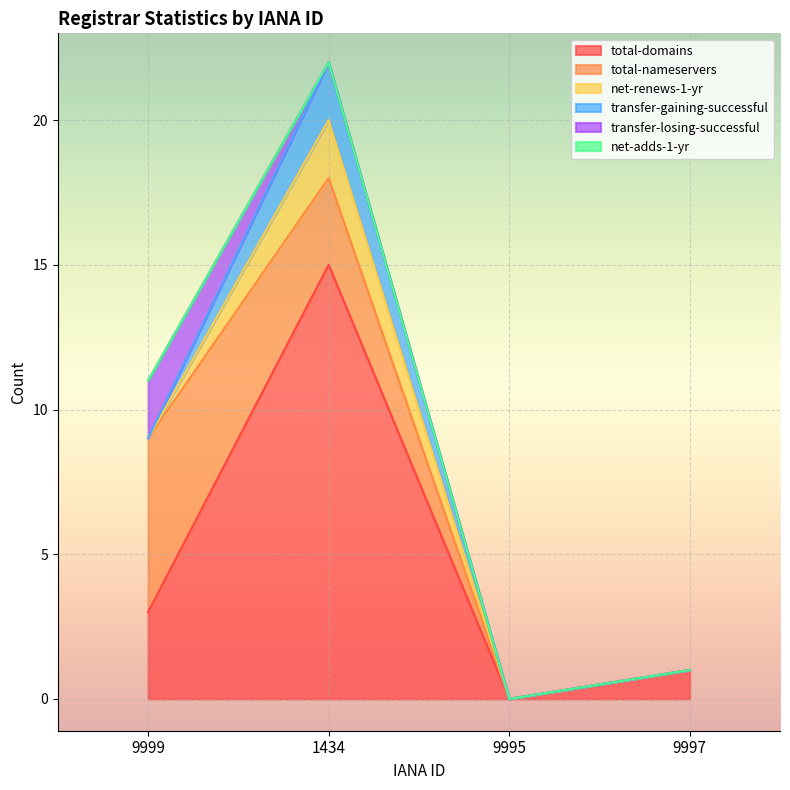

At which category does total-domains reach its first local peak?

1434